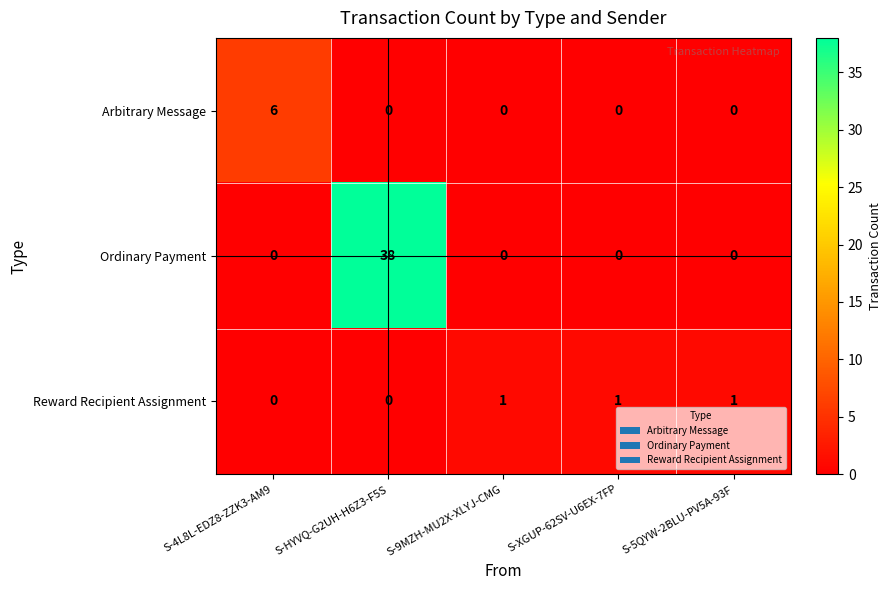

Reading left to right, transcribe all the data shown in this chart.

Arbitrary Message: S-4L8L-EDZ8-ZZK3-AM9=6	S-HYVQ-G2UH-H6Z3-F5S=0	S-9MZH-MU2X-XLYJ-CMG=0	S-XGUP-62SV-U6EX-7FP=0	S-5QYW-2BLU-PV5A-93F=0
Ordinary Payment: S-4L8L-EDZ8-ZZK3-AM9=0	S-HYVQ-G2UH-H6Z3-F5S=38	S-9MZH-MU2X-XLYJ-CMG=0	S-XGUP-62SV-U6EX-7FP=0	S-5QYW-2BLU-PV5A-93F=0
Reward Recipient Assignment: S-4L8L-EDZ8-ZZK3-AM9=0	S-HYVQ-G2UH-H6Z3-F5S=0	S-9MZH-MU2X-XLYJ-CMG=1	S-XGUP-62SV-U6EX-7FP=1	S-5QYW-2BLU-PV5A-93F=1